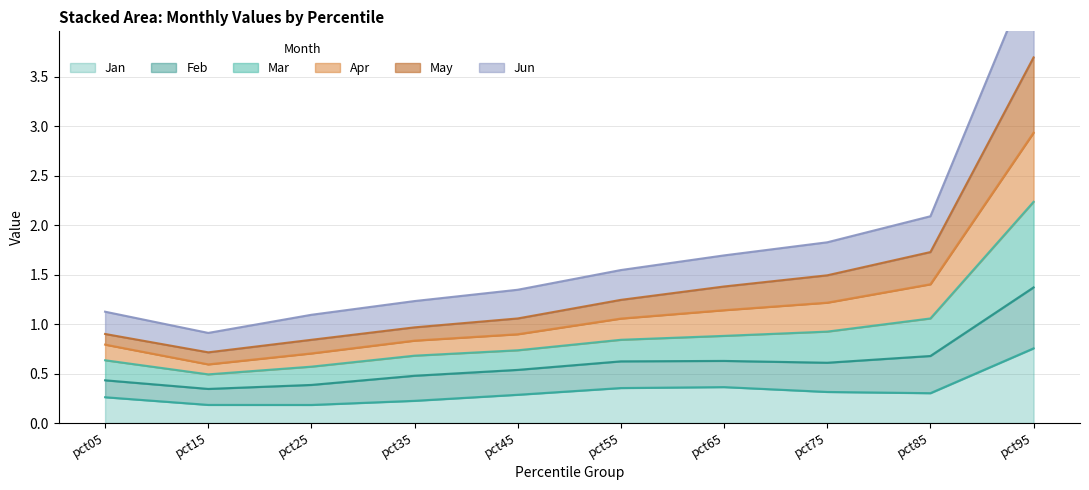

At which label does Jan reach its peak?

pct95